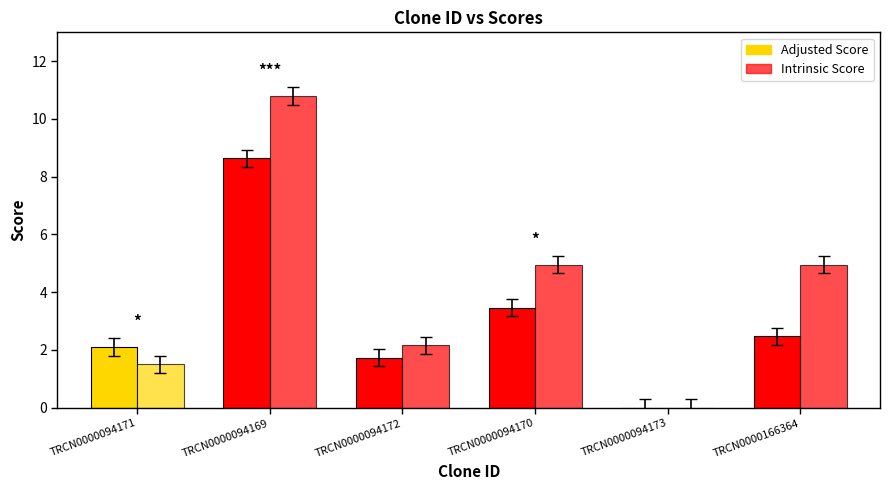

List the series in order of their overall mean, lowest first.

Adjusted Score, Intrinsic Score